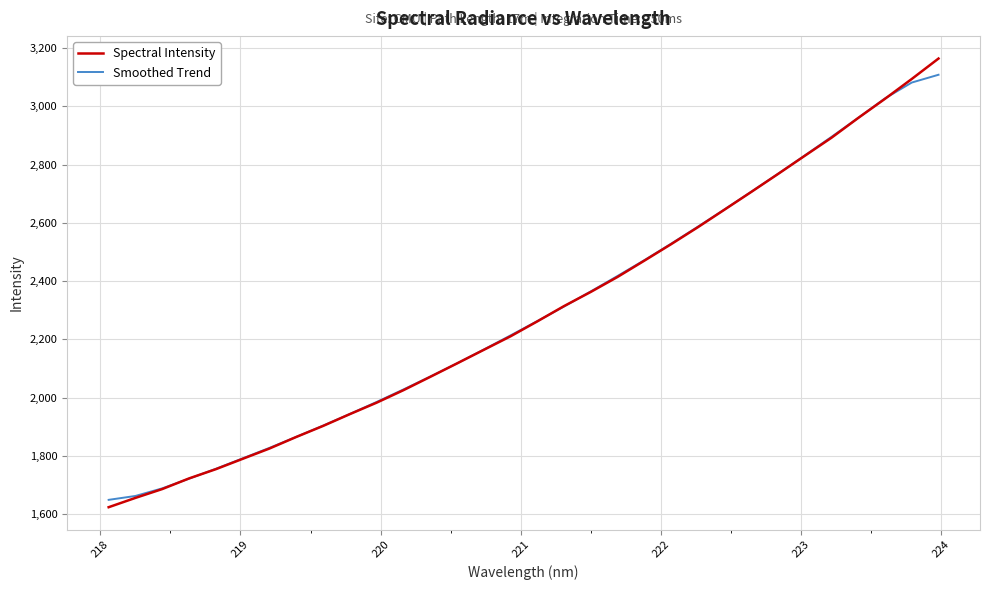

Which series has the widest spread of values?

Spectral Intensity